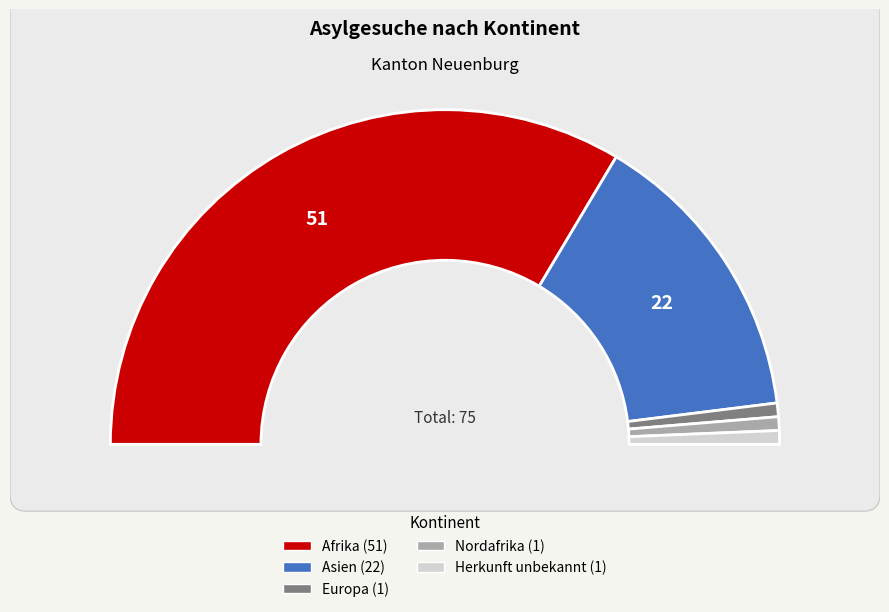

What percentage is the Asien slice, to the nearest percent?

29%